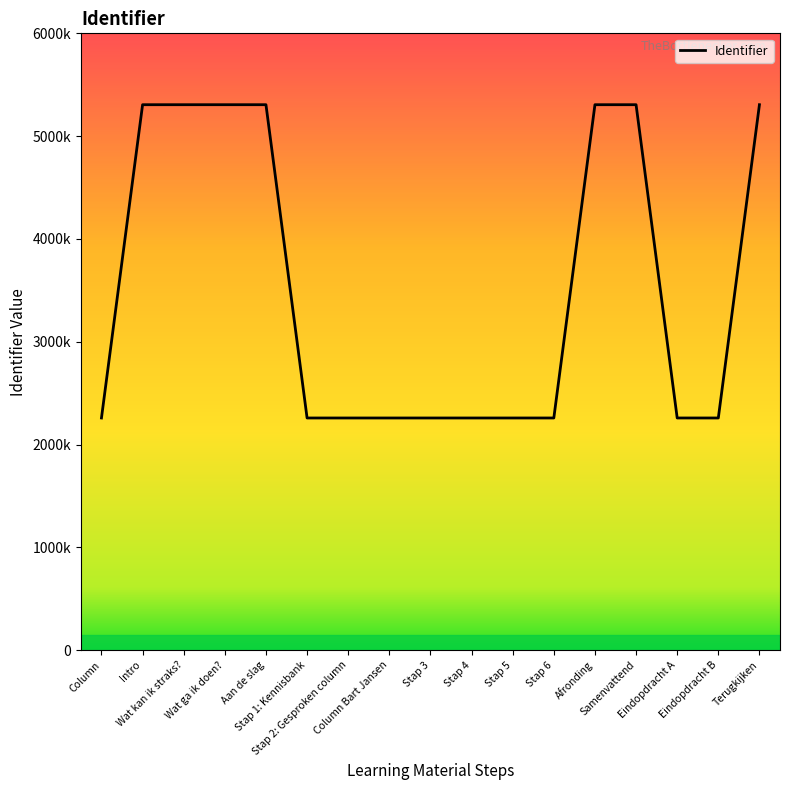

What position from the left is Column Bart Jansen?

8